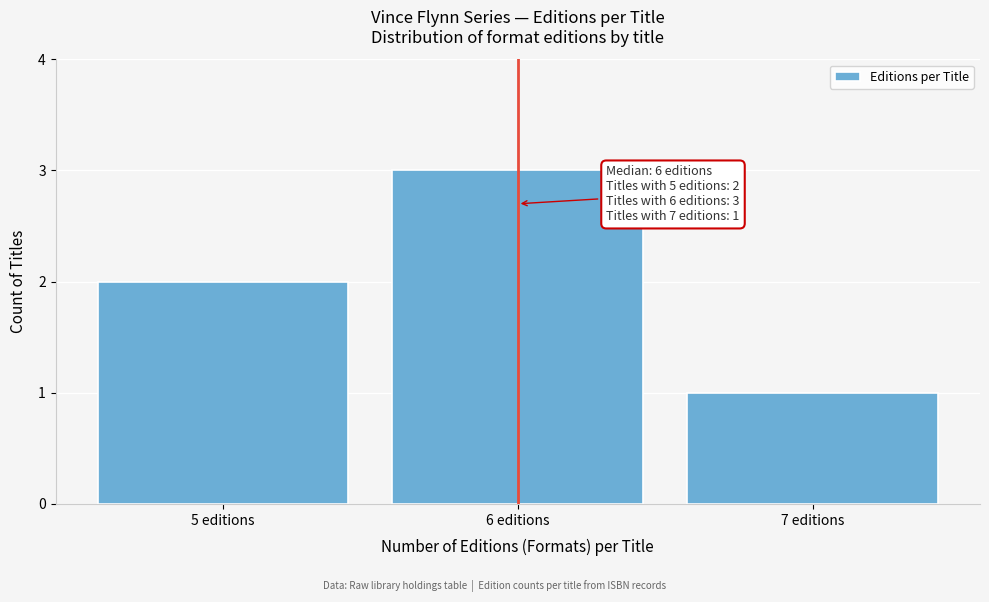

Over which range of the x-axis is the bar tallest?

5.5 to 6.5